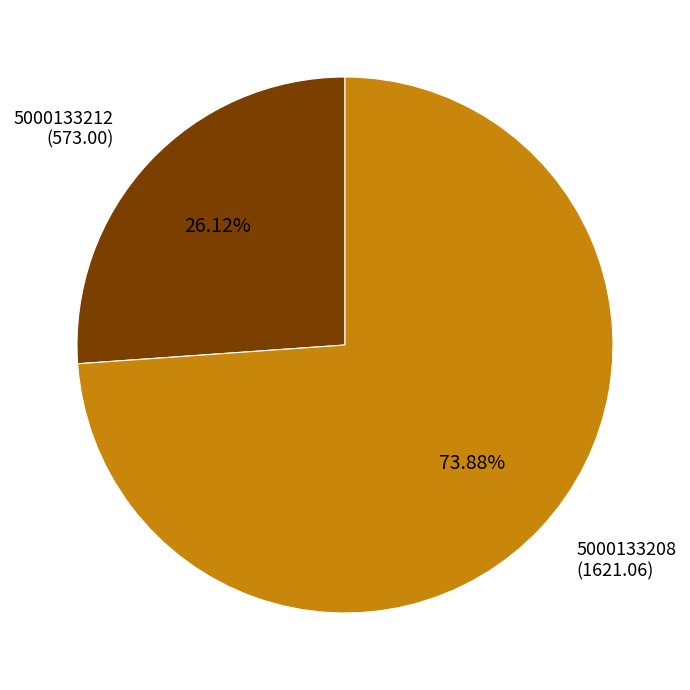

What is the ratio of the value at 5000133212 to the value at 5000133208?

0.4